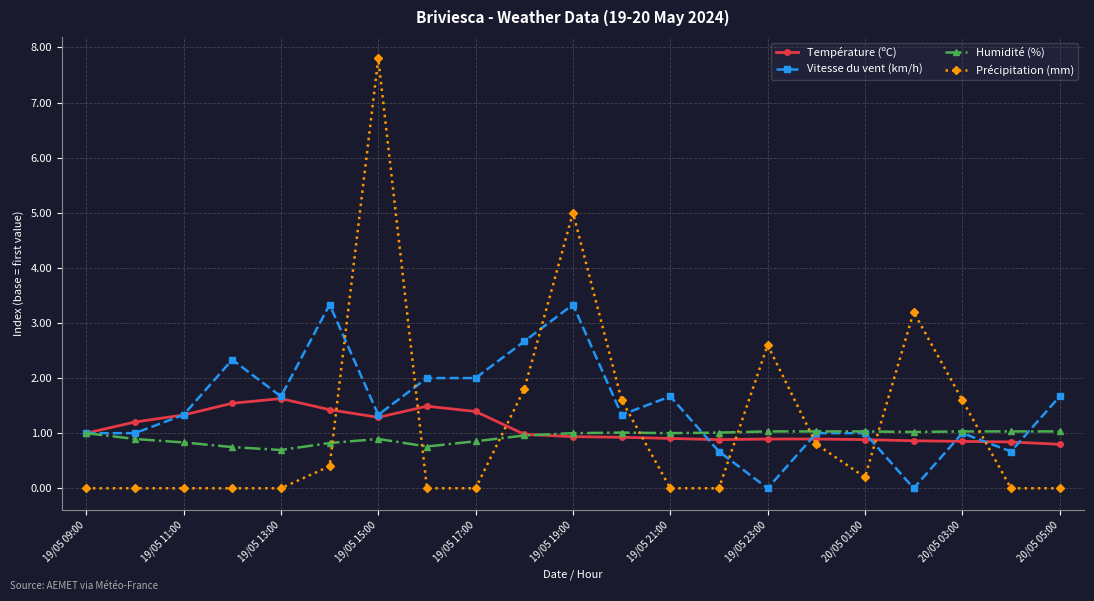

At how many categories does at least one series exceed 3?

4